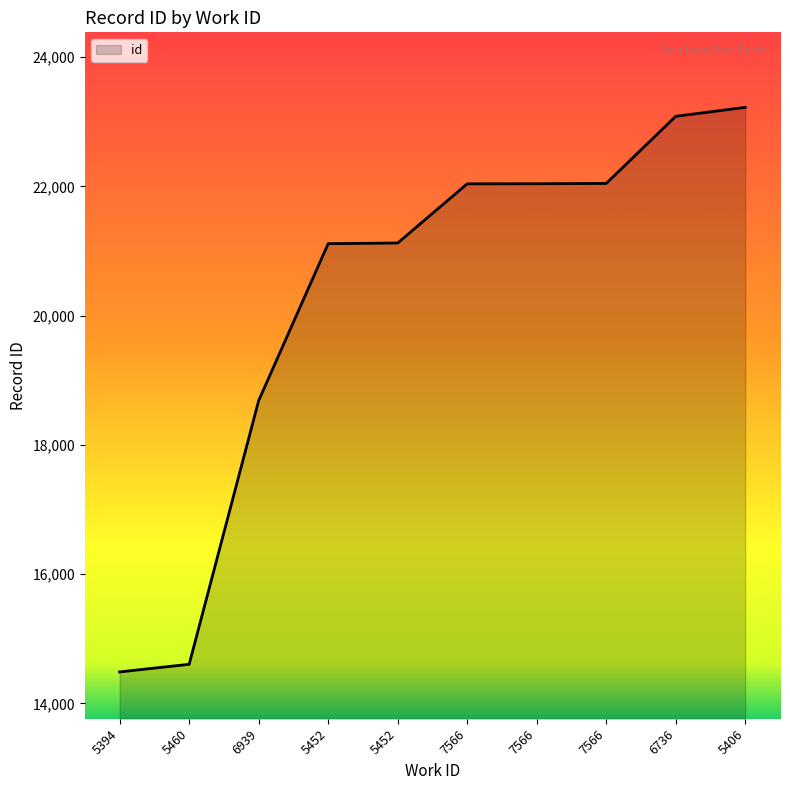

List the labels in order of value, largest first.

5406, 6736, 7566, 7566, 7566, 5452, 5452, 6939, 5460, 5394